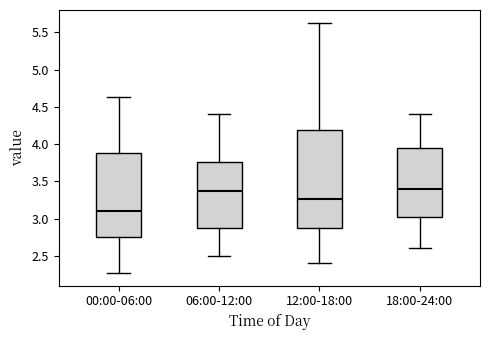

Which box's median line is the lowest?

00:00-06:00